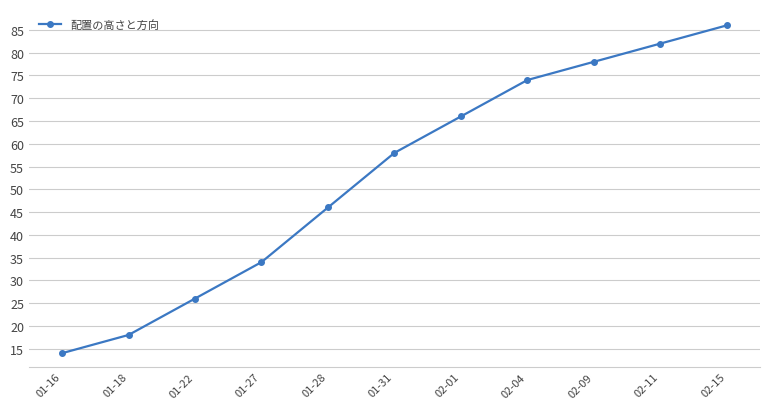

What is the value of the 11th point from the left?

86